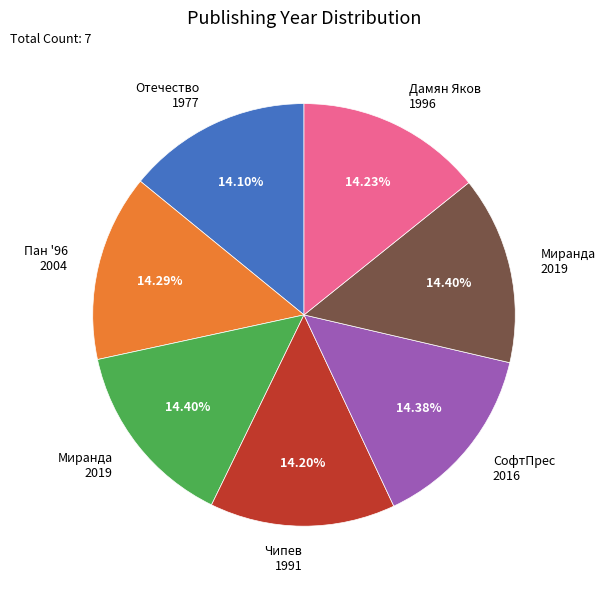

Is there a majority slice in this chart?

No